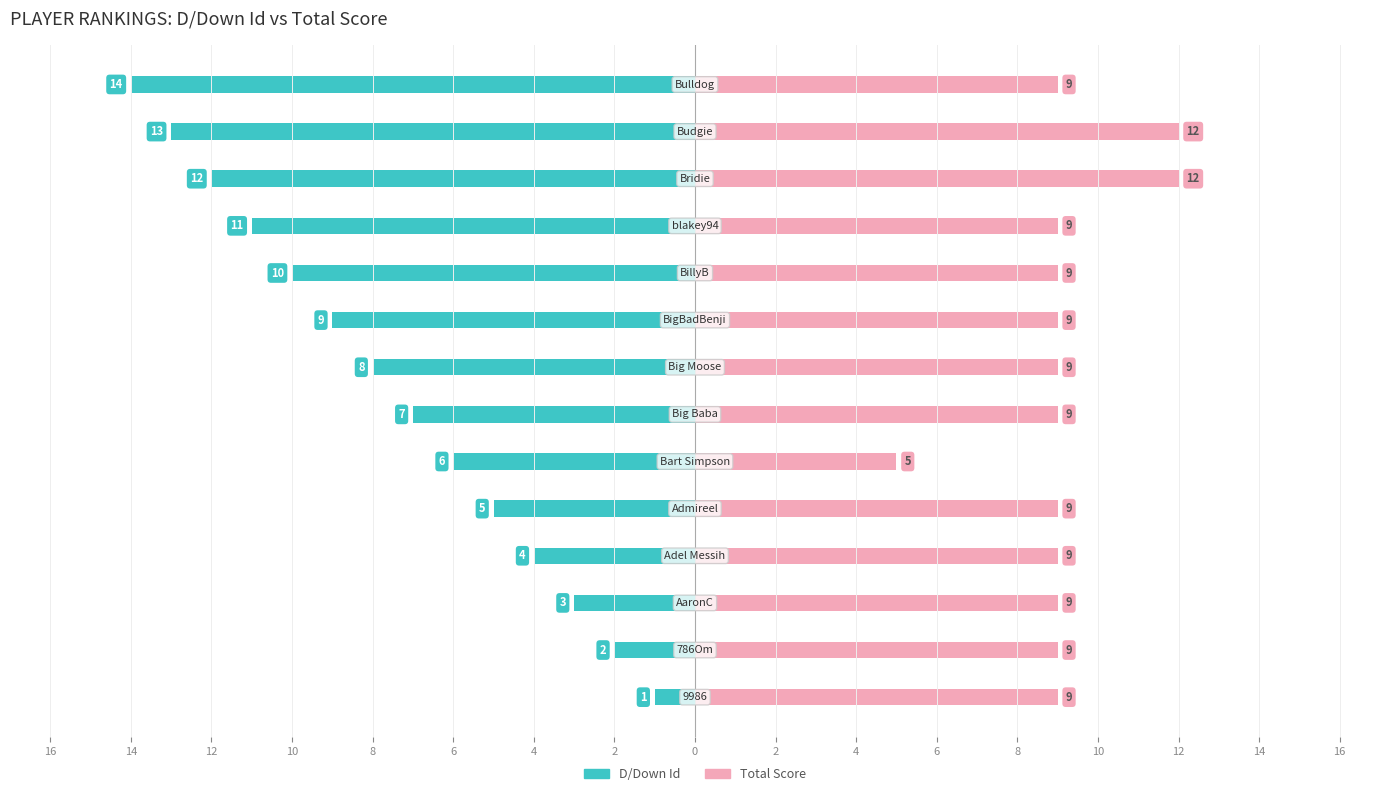

What are all the series names shown in the legend?

D/Down Id, Total Score